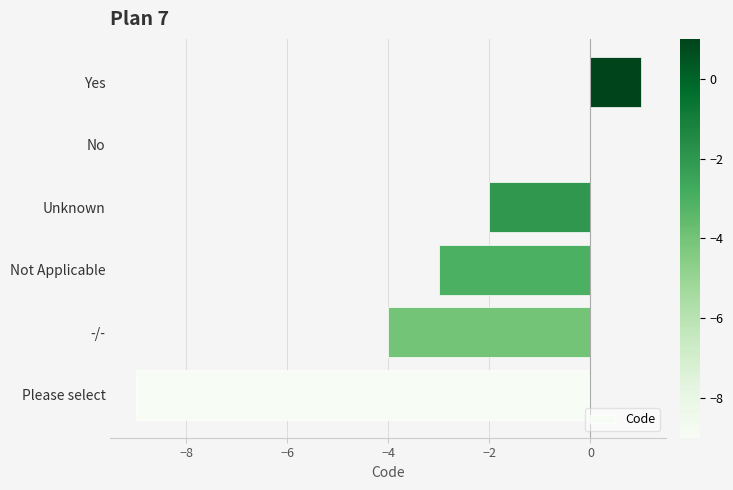

At which label is the value closest to -4?

-/-